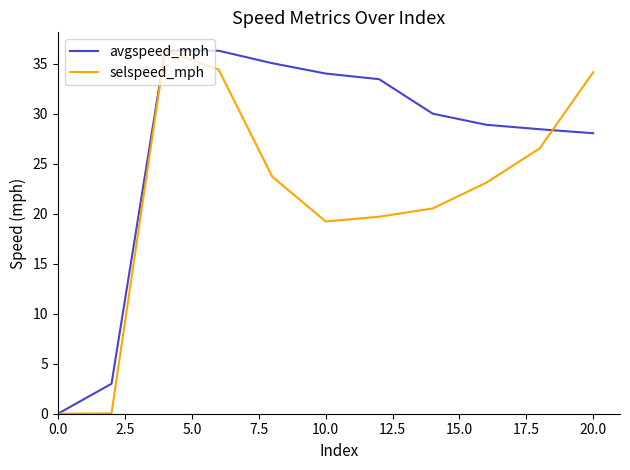

List the series in order of their overall mean, highest first.

avgspeed_mph, selspeed_mph